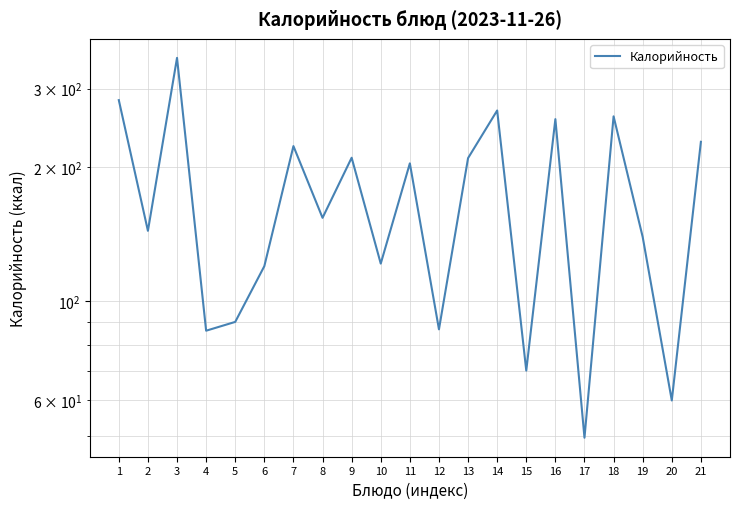

Rank the categories by value from lowest to highest.

17, 20, 15, 4, 12, 5, 6, 10, 19, 2, 8, 11, 13, 9, 7, 21, 16, 18, 14, 1, 3